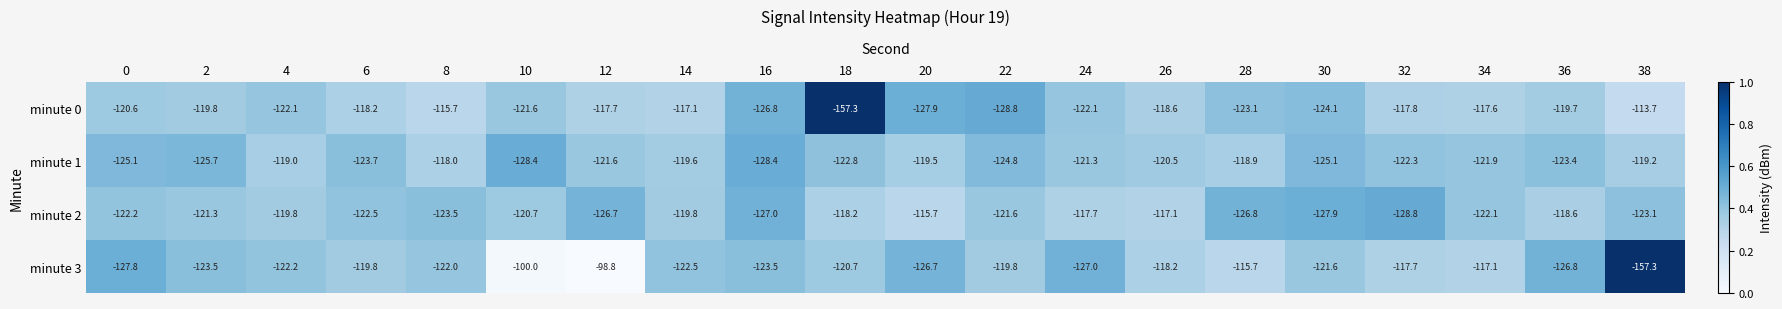

Between 24 and 38, which series saw the biggest shift?

minute 3